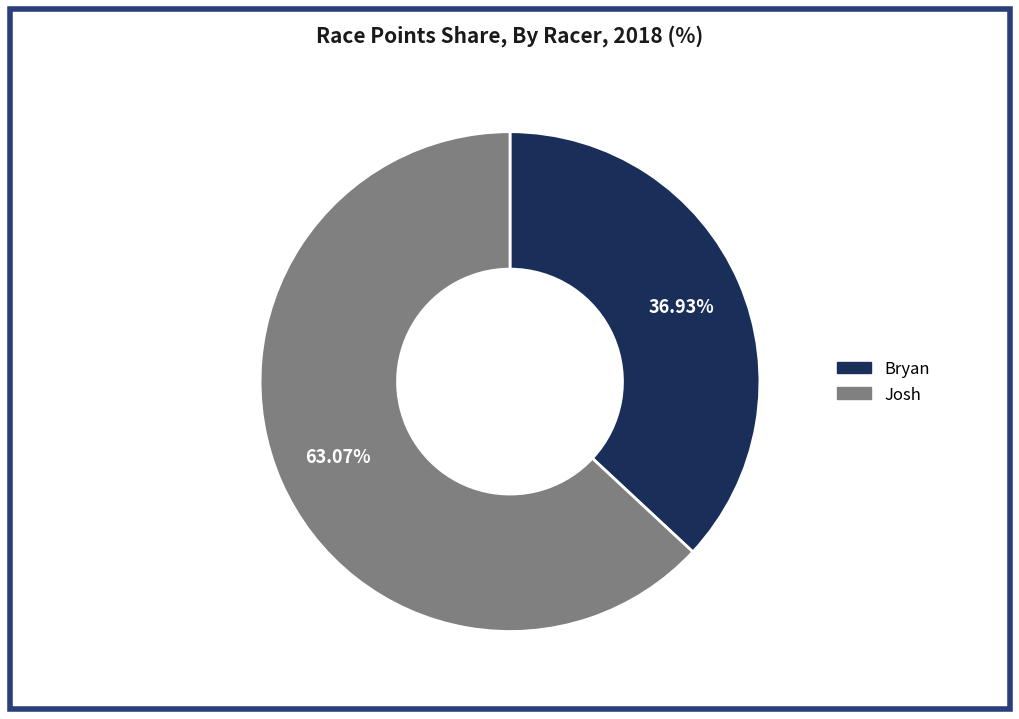

Between Bryan and Josh, which is larger?

Josh